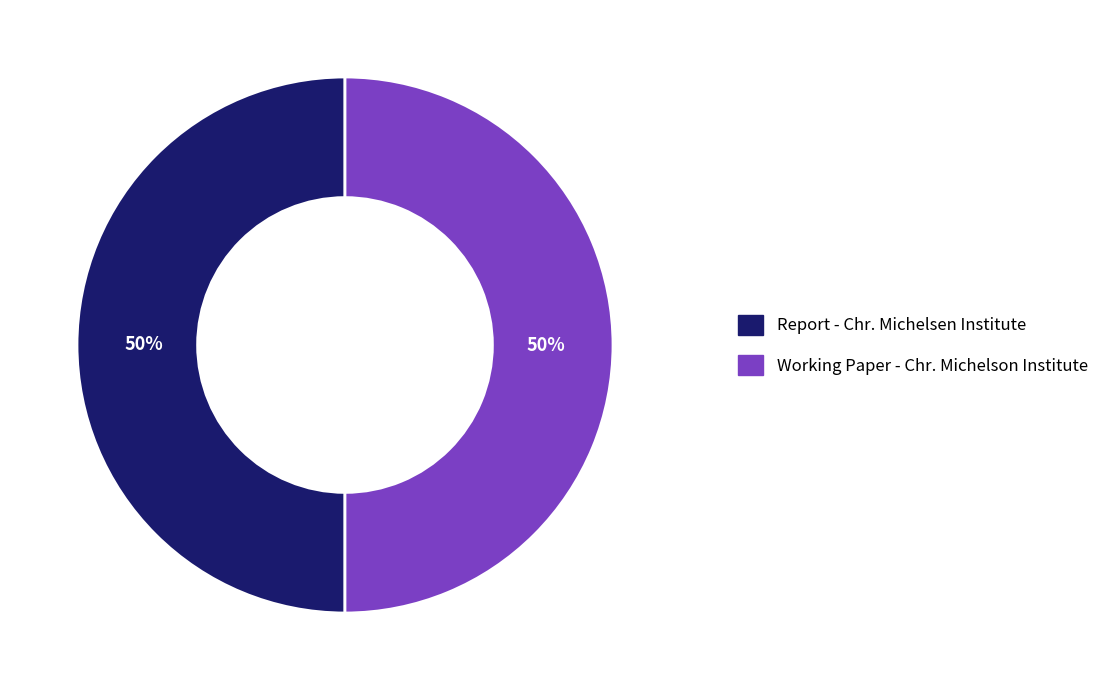

What is the ratio of the value at Report - Chr. Michelsen Institute to the value at Working Paper - Chr. Michelson Institute?

1.0